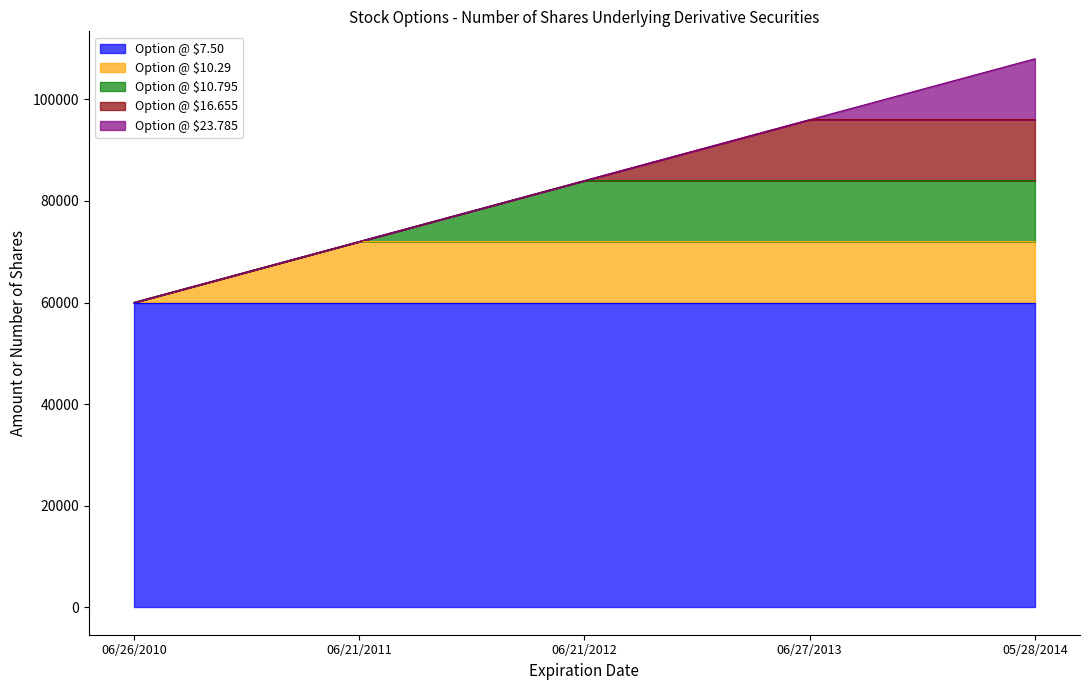

True or false: the data has more than 0 interior local peaks.

False